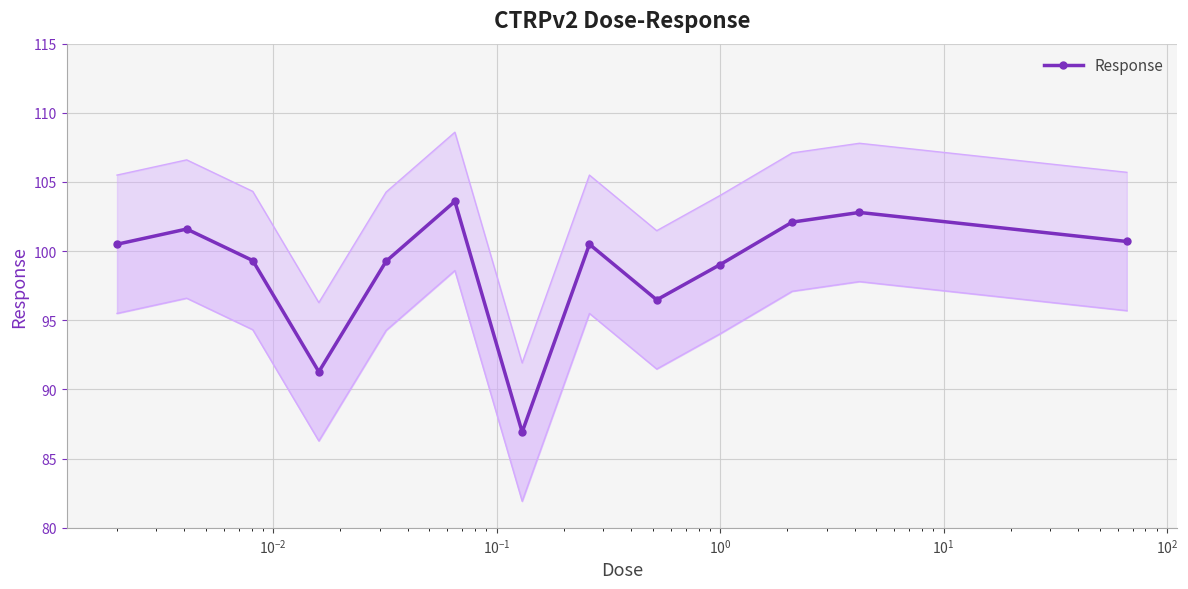

Reading left to right, transcribe all the data shown in this chart.

100.5	101.6	99.3	91.3	99.3	103.6	86.9	100.5	96.5	99.0	102.1	102.8	100.7